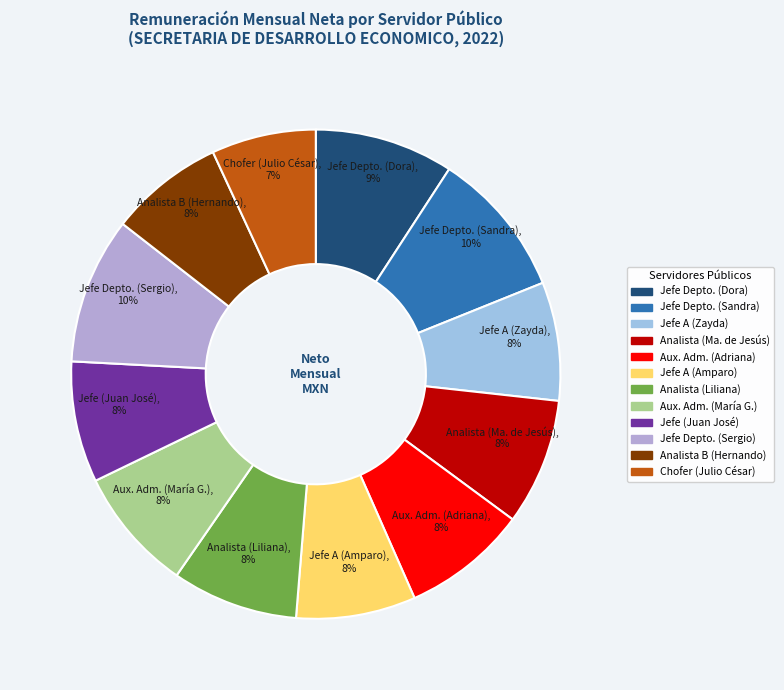

Count the number of slices in the pie.

12